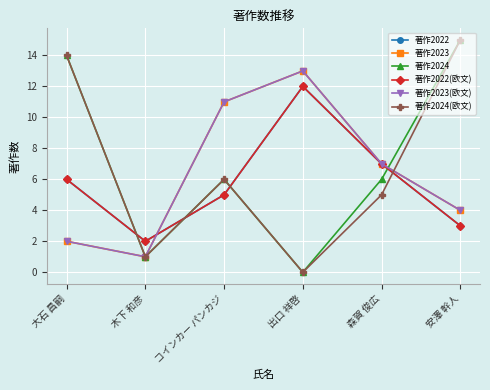

Is this an area chart (filled region under the line)?

No